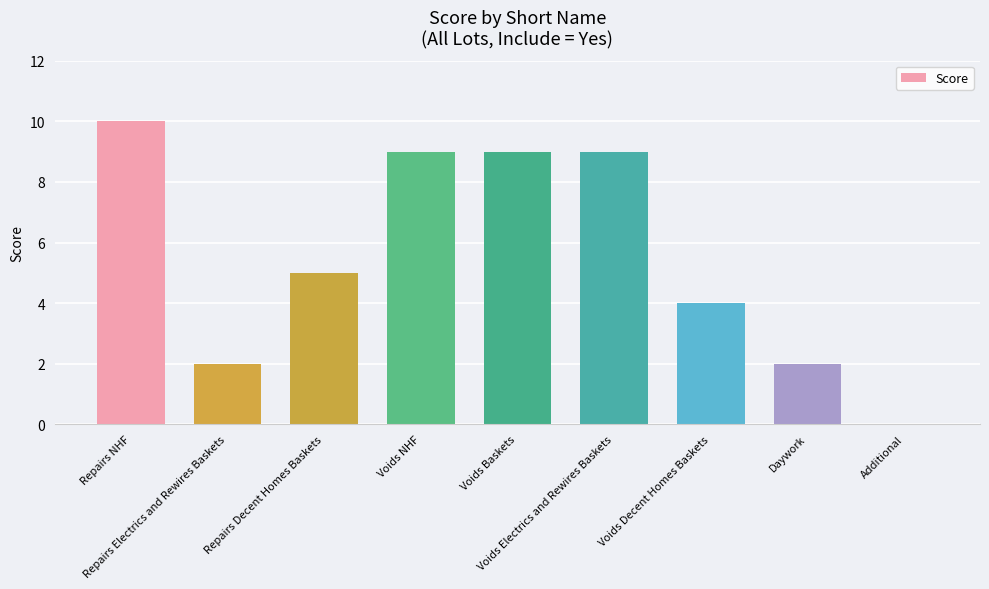

Count the values in the range 2 to 9.

7